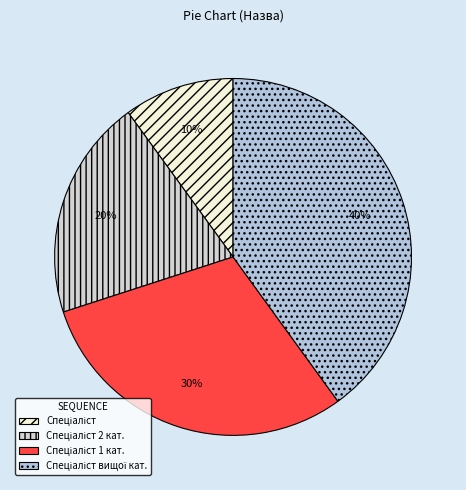

How many slices are in this pie chart?

4